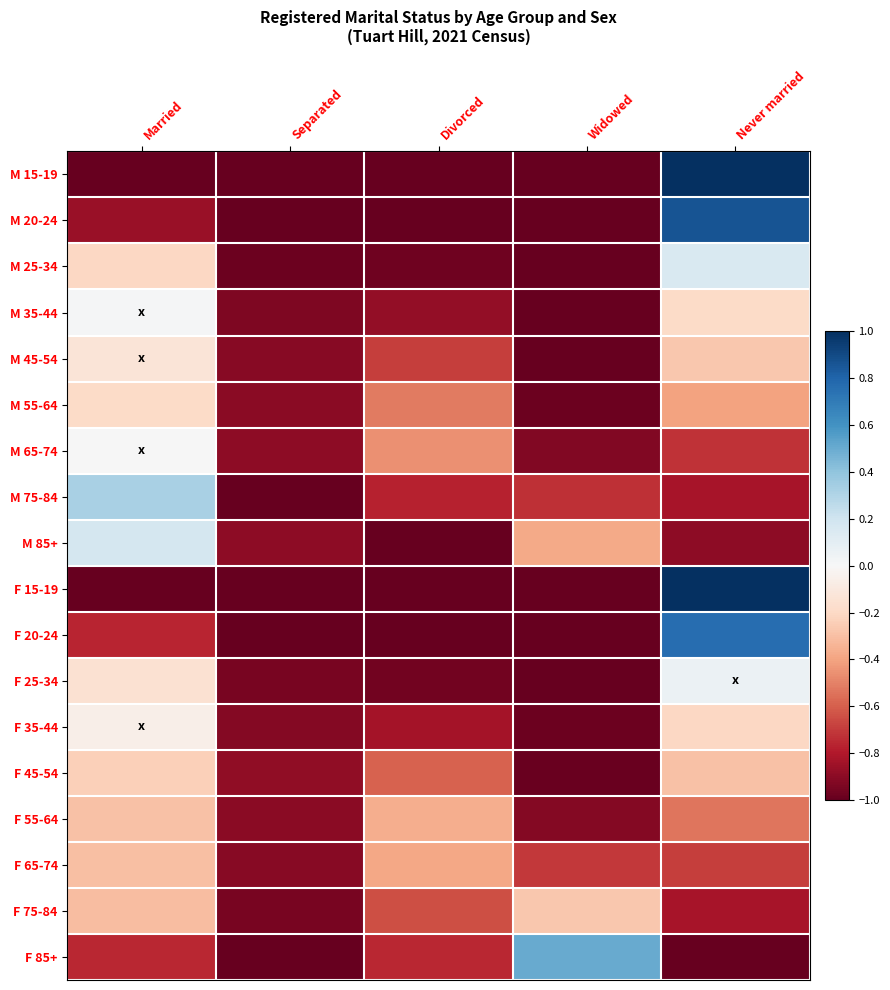

How many distinct data groups are displayed?

18